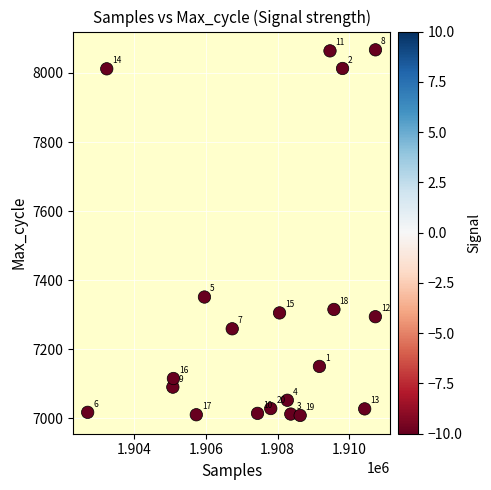

What Y value in the scatter plot is closest to 7537?

7351